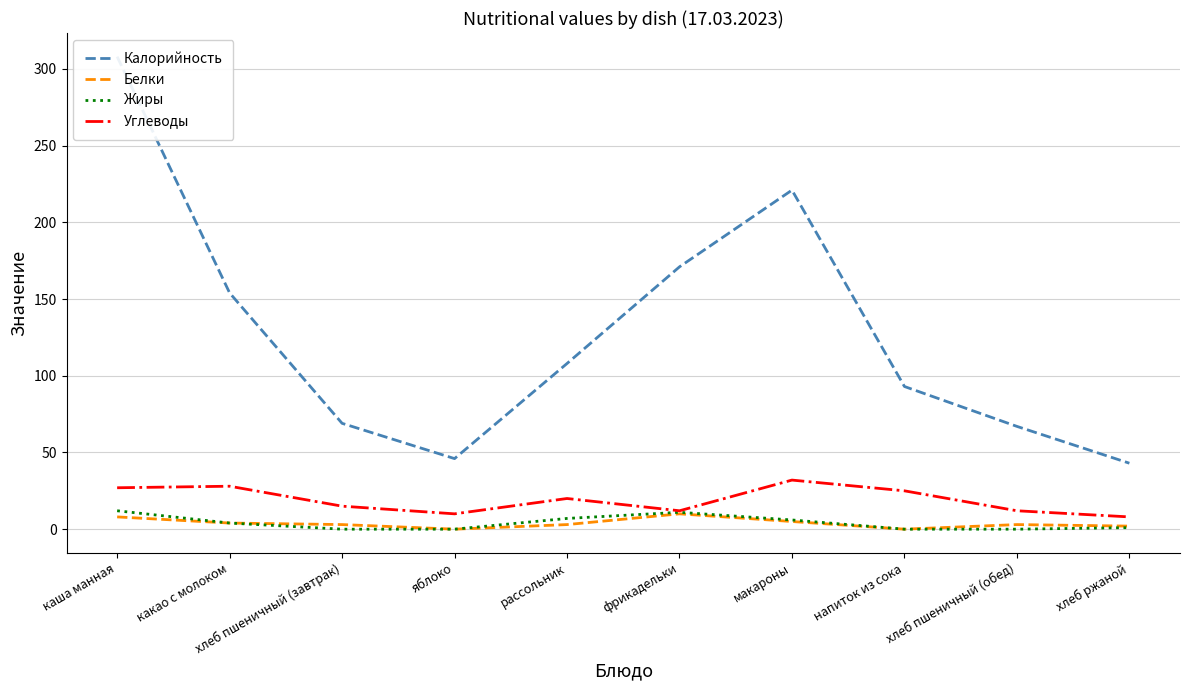

Is the value of Жиры at хлеб пшеничный (завтрак) greater than the value of Углеводы at яблоко?

No